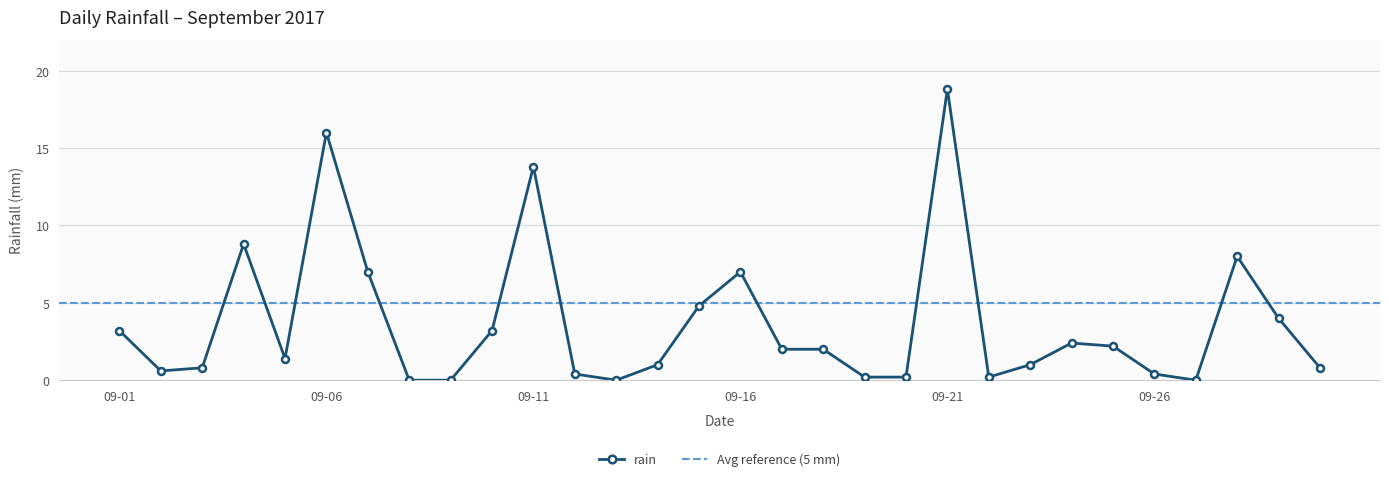

True or false: the data shows 1.0 at 2017-09-14.

True